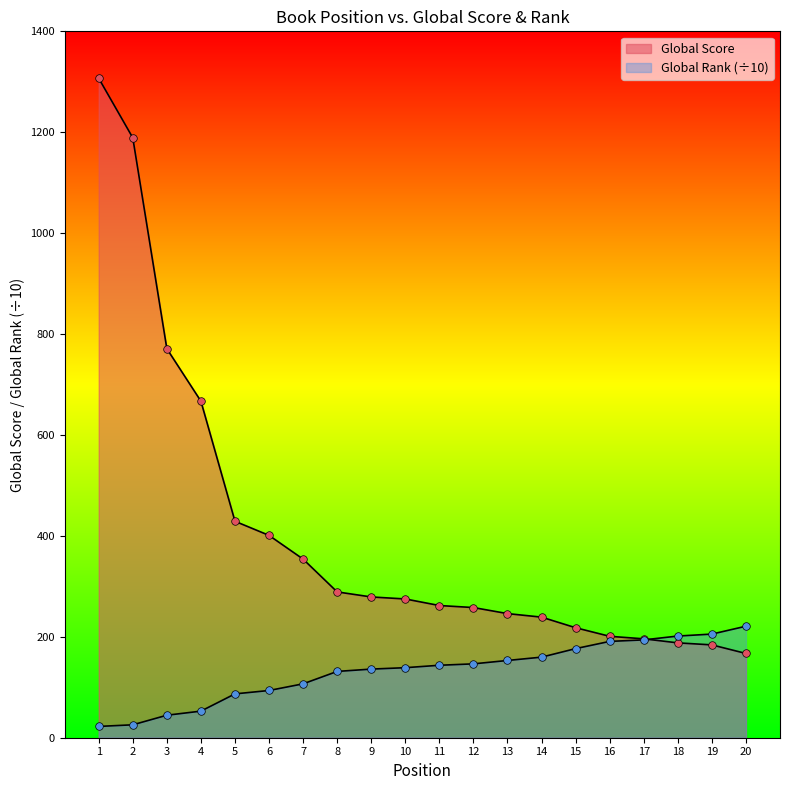

At how many categories does at least one series exceed 460?

4